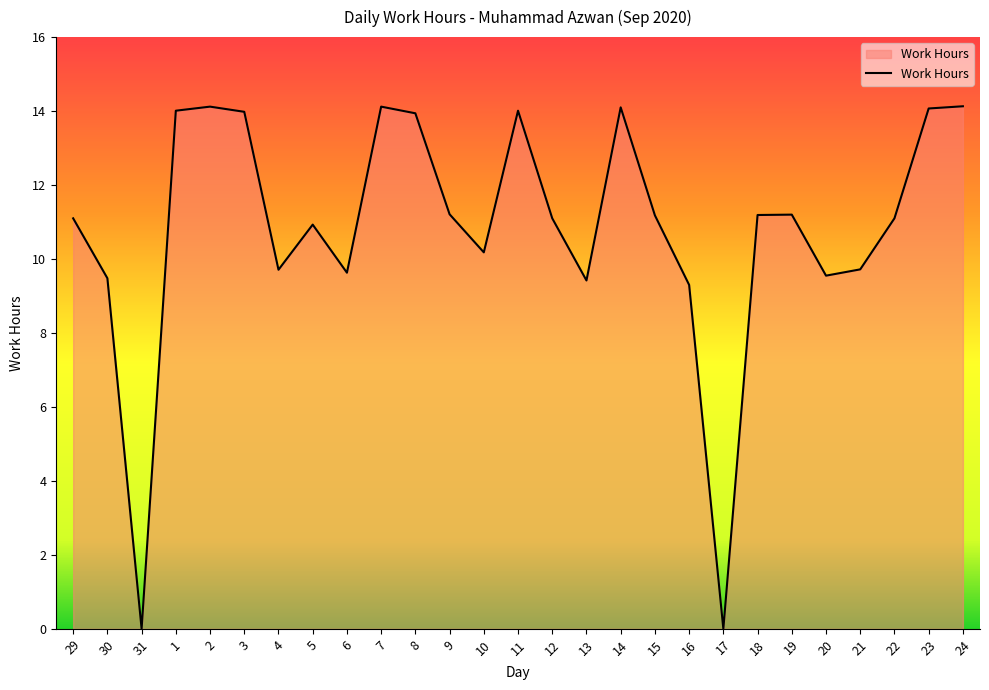

How many lines are shown in the chart?

1